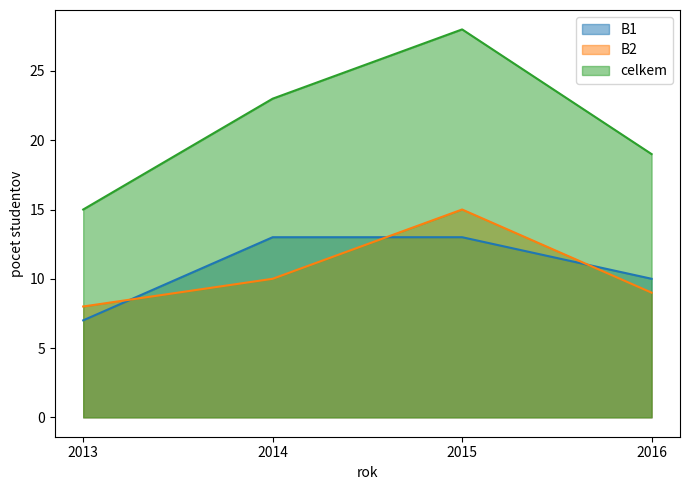

How many lines are shown in the chart?

3